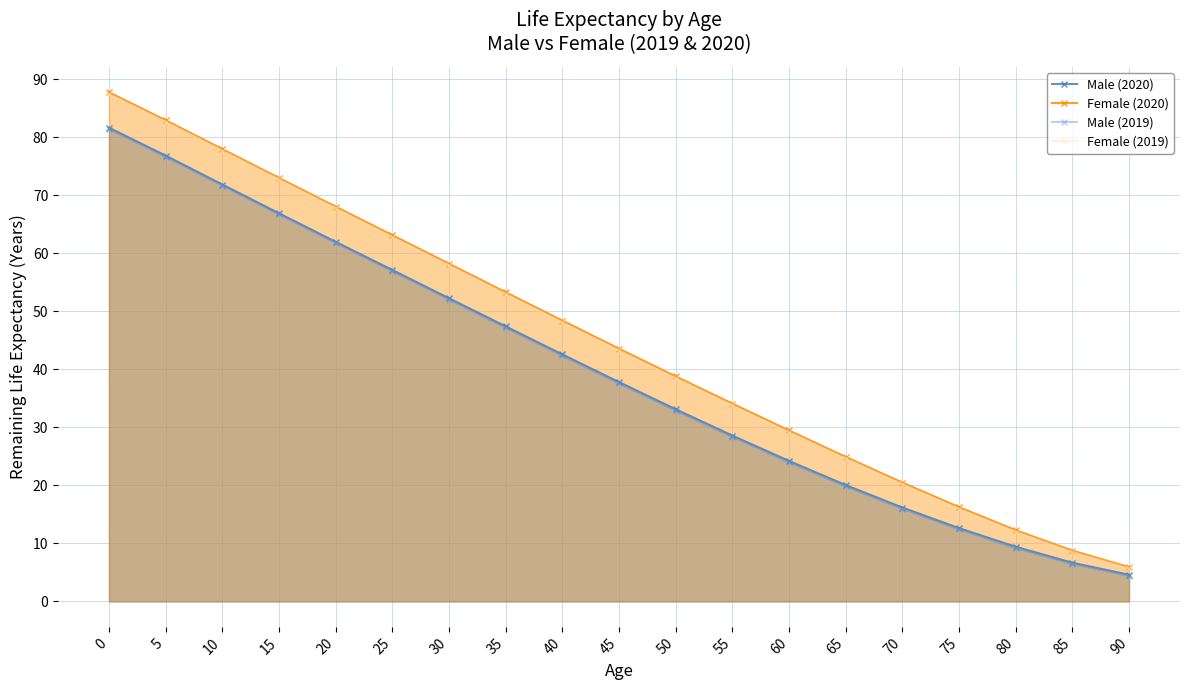

True or false: Male (2019) and Male (2020) intersect in this chart.

False